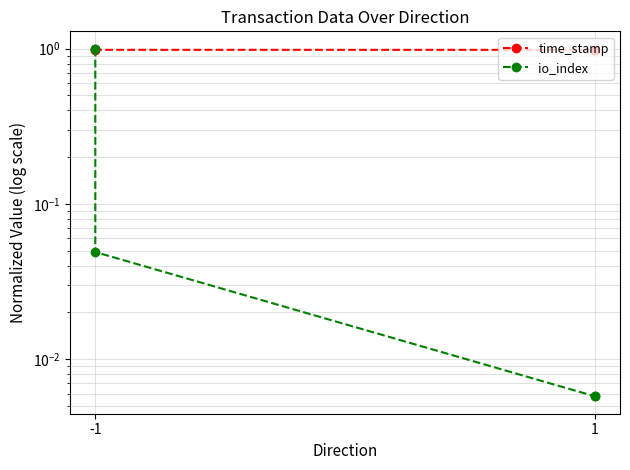

True or false: io_index and time_stamp cross at least once.

False